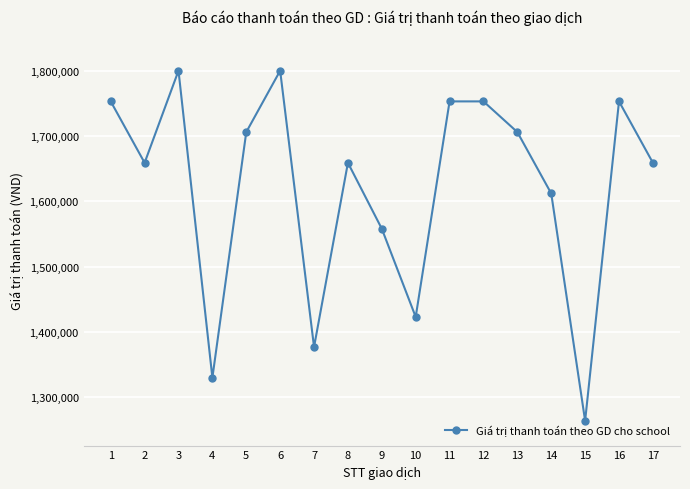

Where is the data nearest to the value 1532000?

9